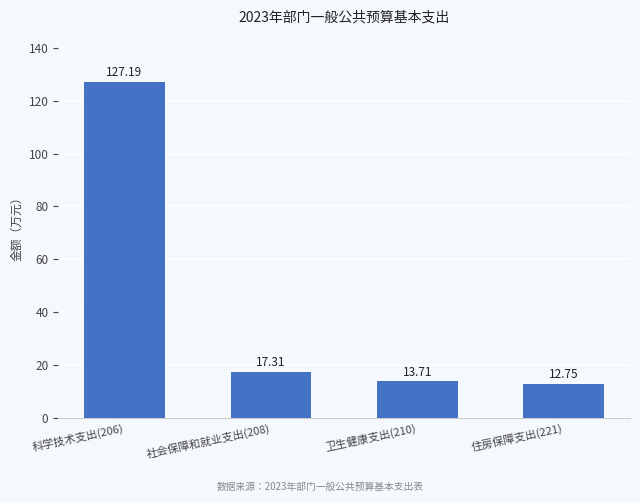

What is the change in value from 社会保障和就业支出(208) to 住房保障支出(221)?

-4.6